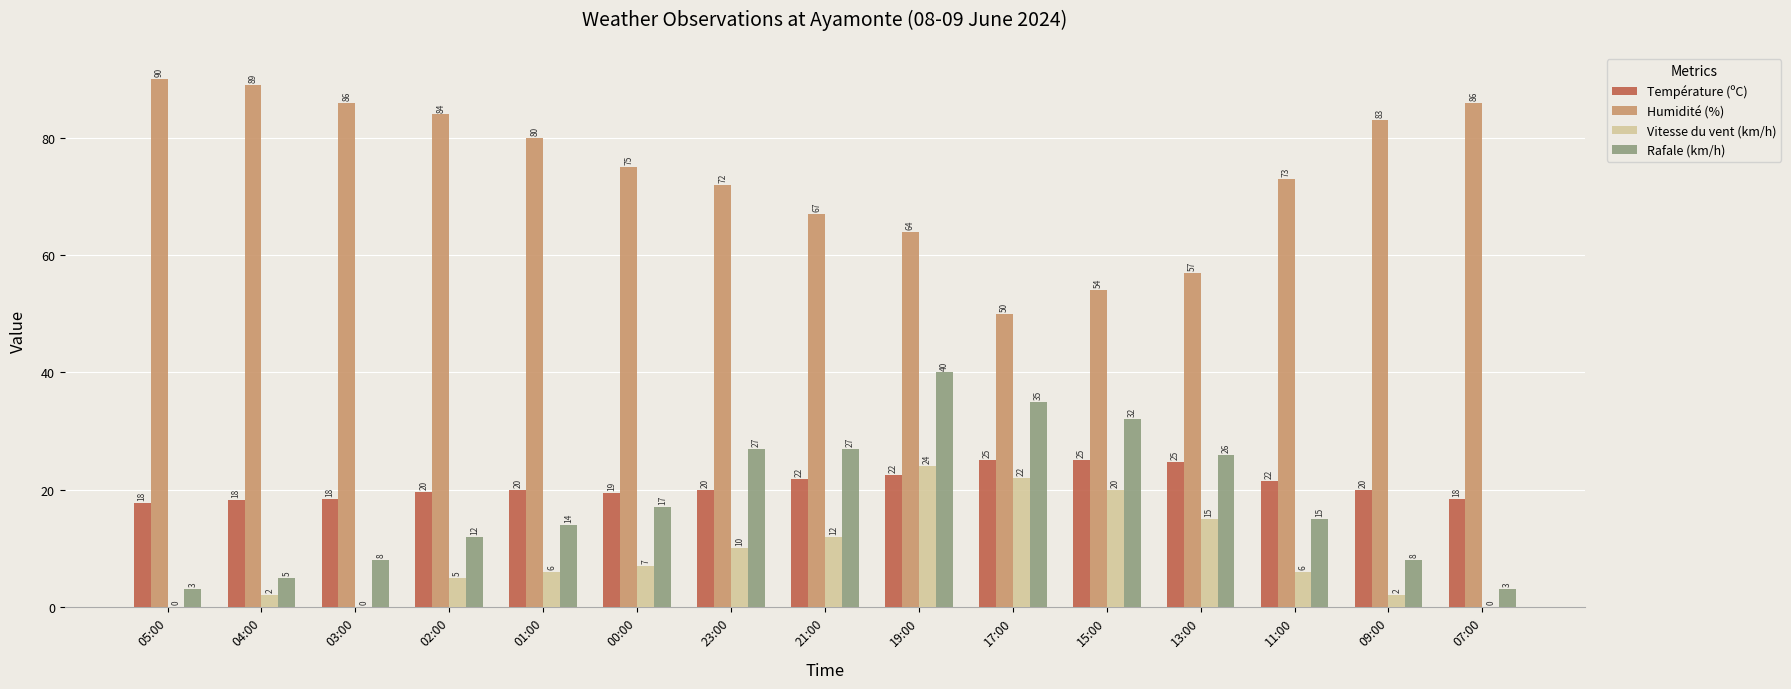

What is the sum of the Rafale (km/h) values at 19:00 and 00:00?

57.0